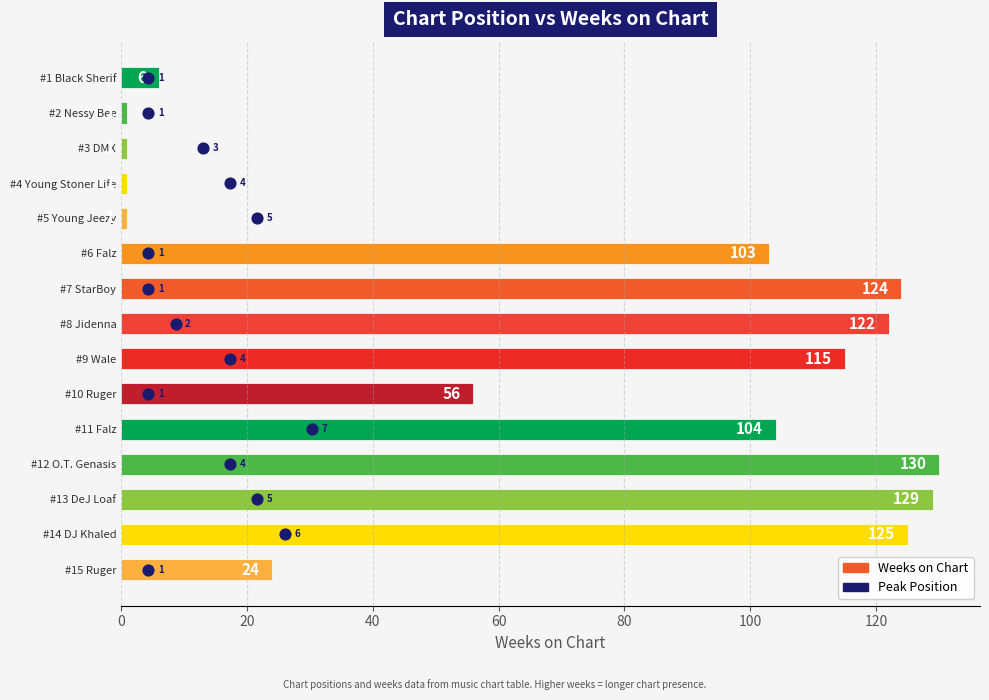

Is the value of Peak Position (scaled) at 0 greater than the value of Weeks on Chart at 13?

No